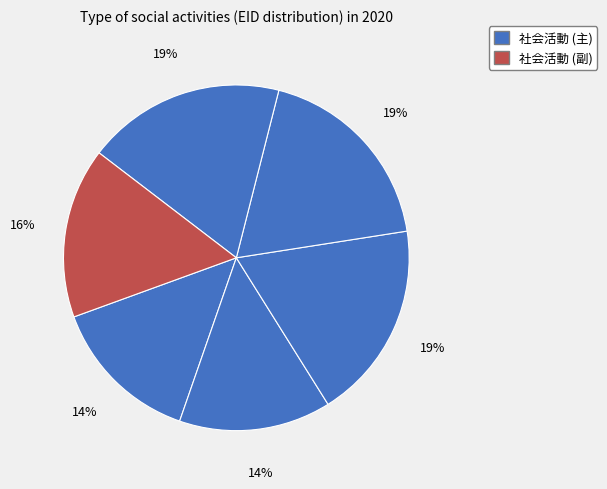

To the nearest percent, what is the average slice percentage?

17%